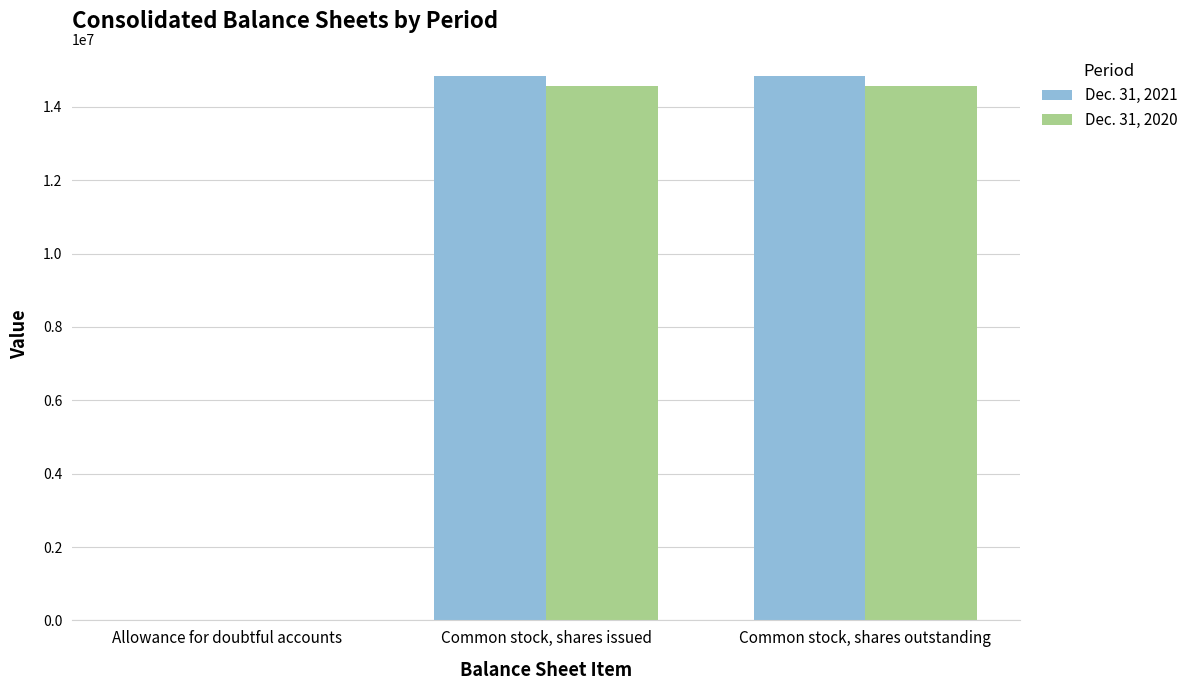

How many groups of bars are there?

3